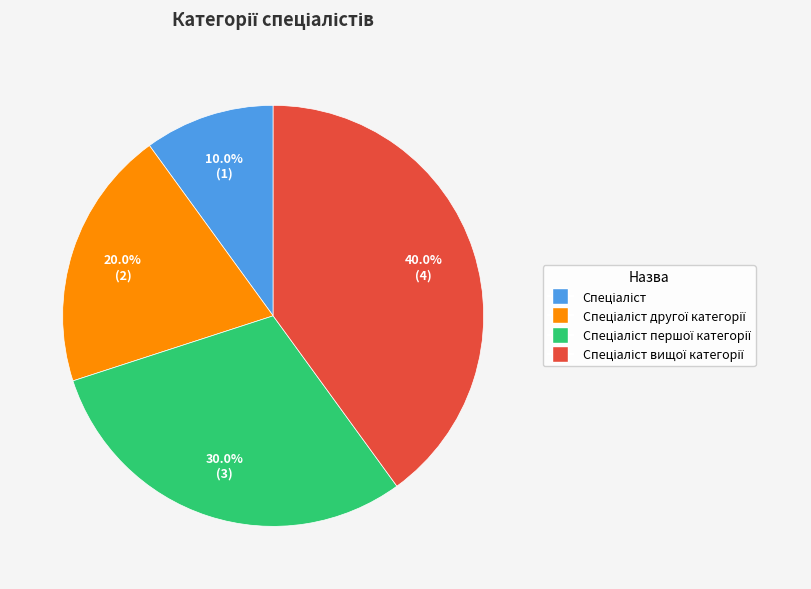

Does any single category account for the majority?

No